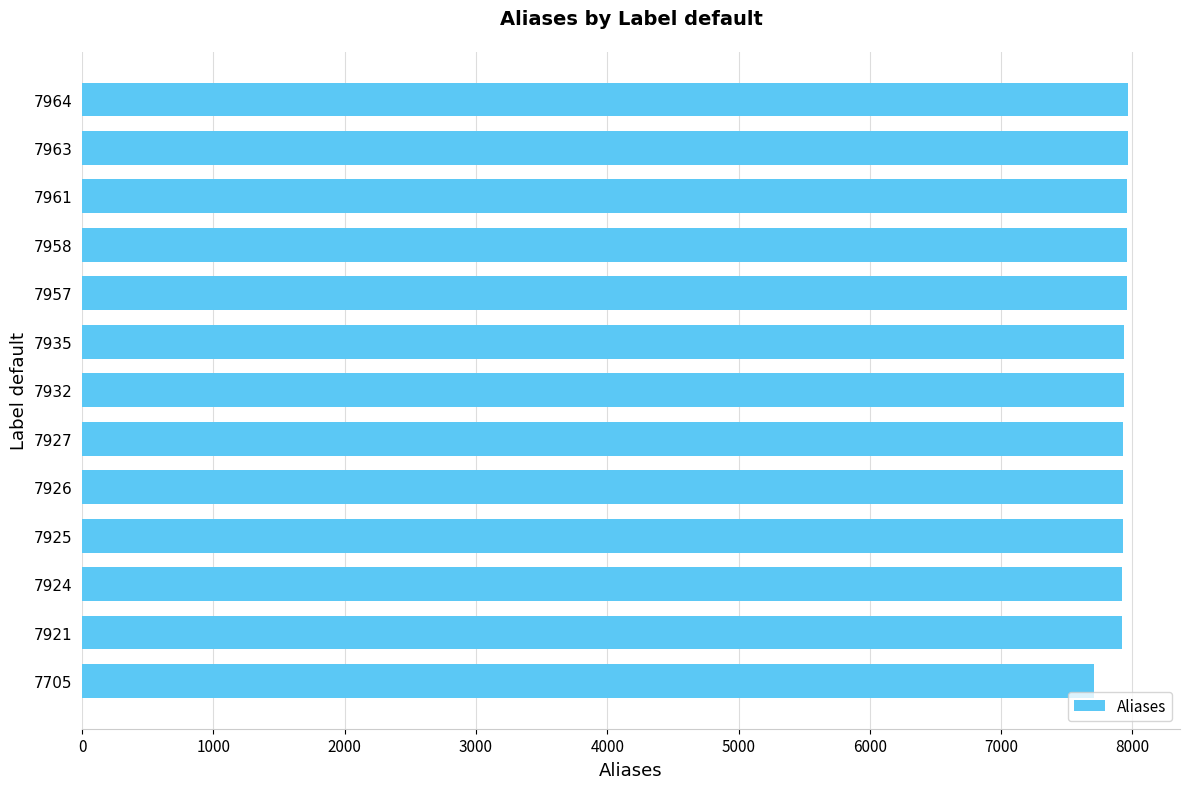

What is the change in value from 7705 to 7964?

+259